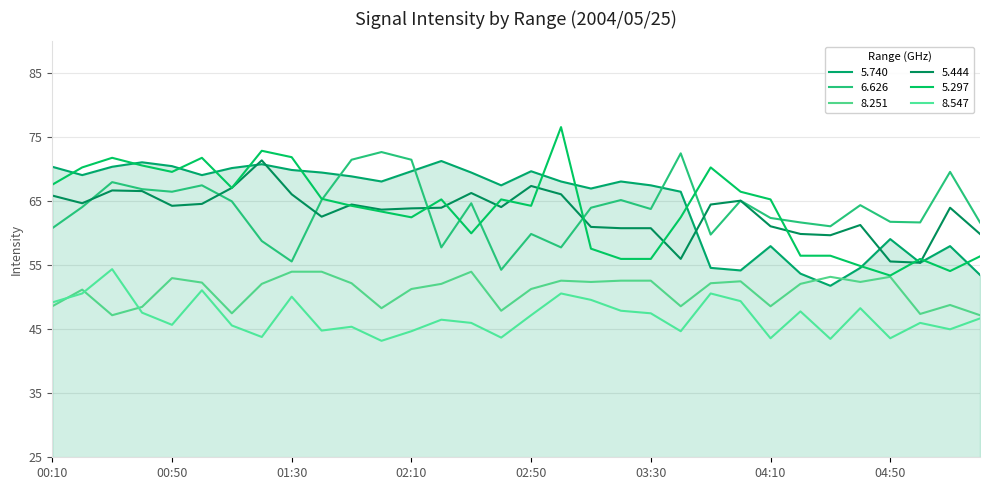

Where does the 8.547 series first go above 46?

00:10